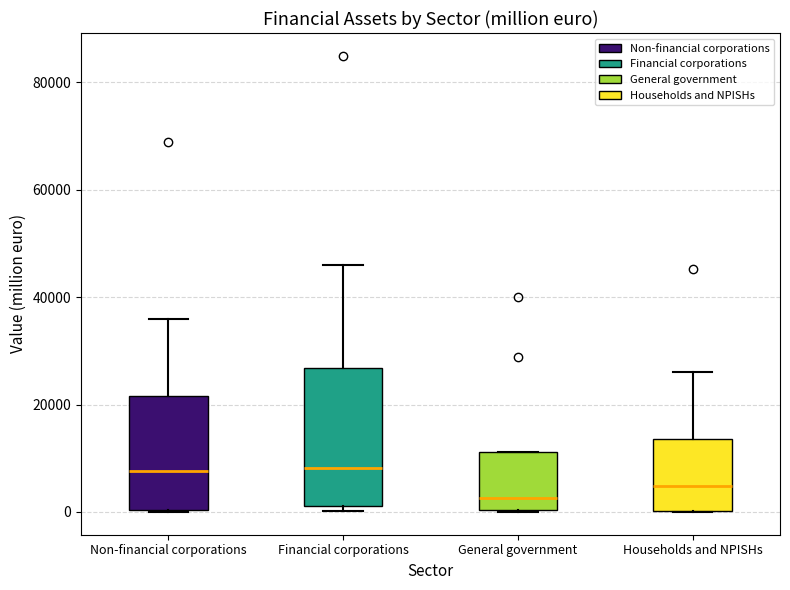

Reading left to right, read every box against the y-axis: the position of its median line, the range the box covers, and the ends of its whiskers. The values are not printed on the chart, so give them approximately, as read against the axis.

Non-financial corporations: median 8000, box 0 to 22000, whiskers 0 to 36000
Financial corporations: median 8000, box 2000 to 26000, whiskers 0 to 46000
General government: median 2000, box 0 to 12000, whiskers 0 to 12000
Households and NPISHs: median 4000, box 0 to 14000, whiskers 0 to 26000